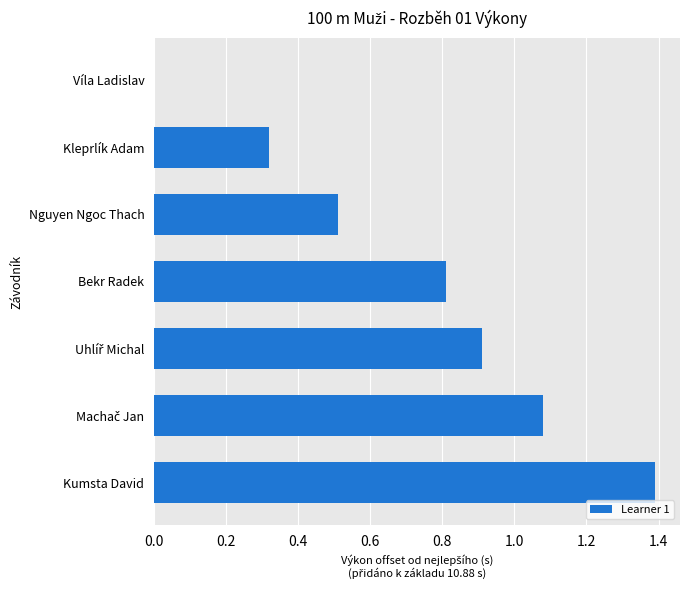

What value does the data have at Nguyen Ngoc Thach?

0.5